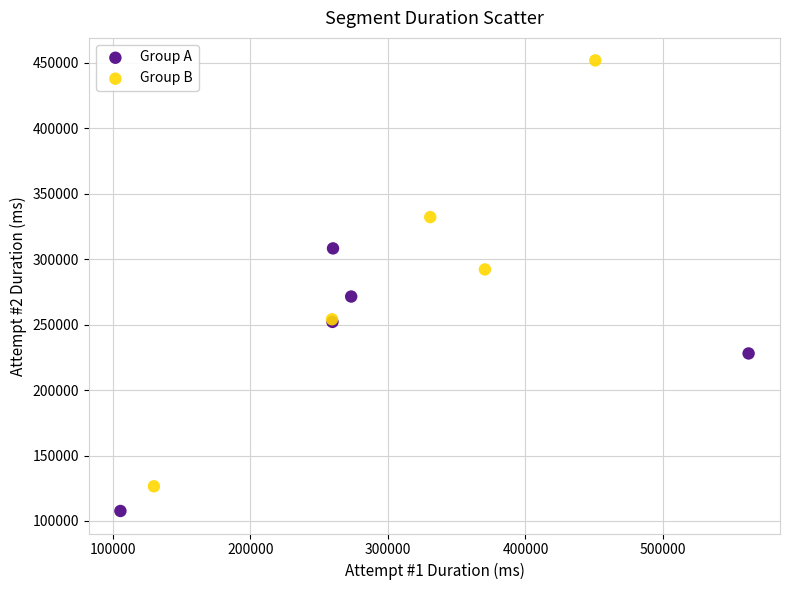

What are all the series names shown in the legend?

Group A, Group B